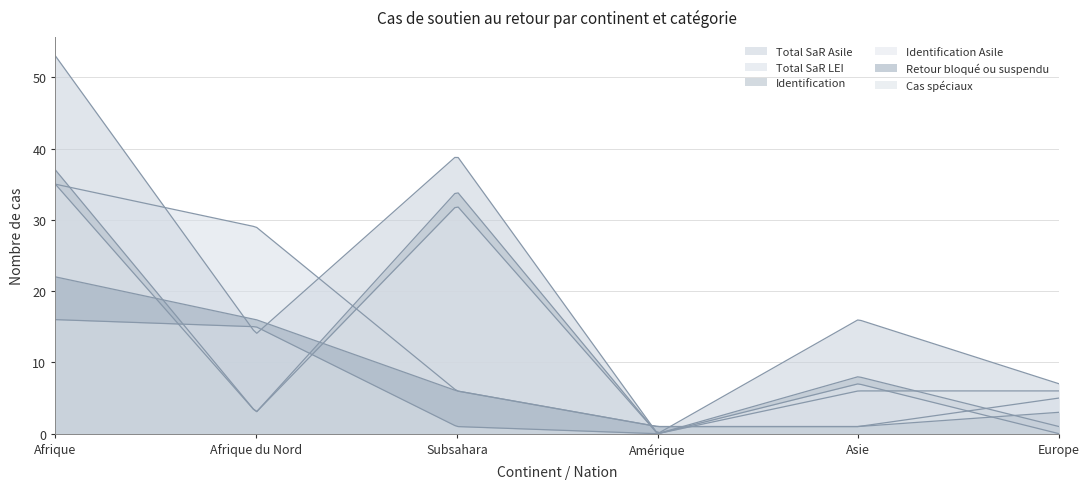

At which category is the sum across all series the highest?

Afrique